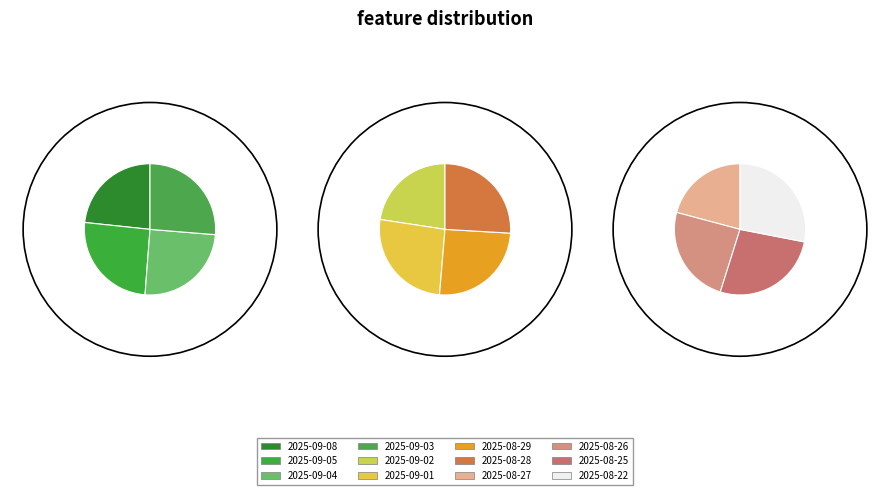

How many slices are in this pie chart?

12